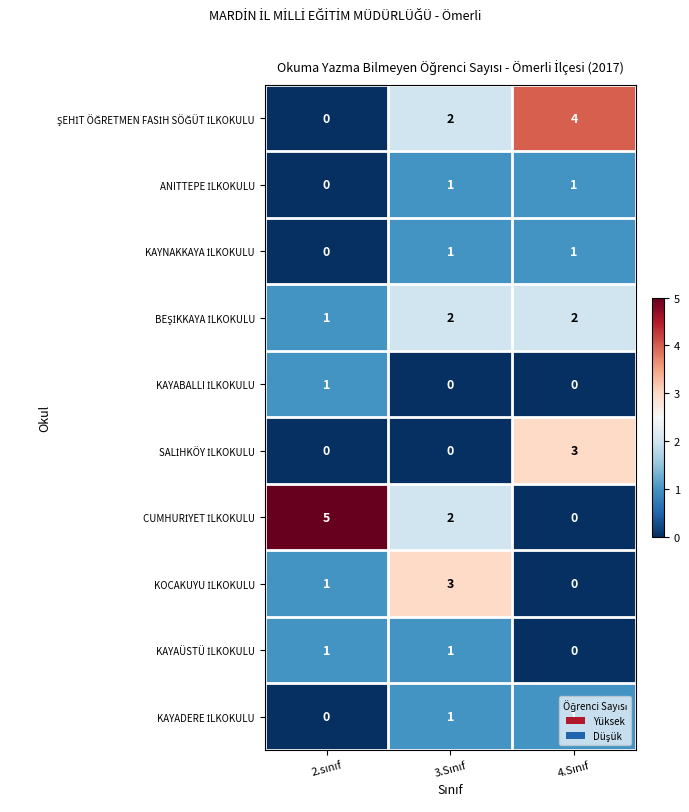

Count the number of categories in the chart.

3